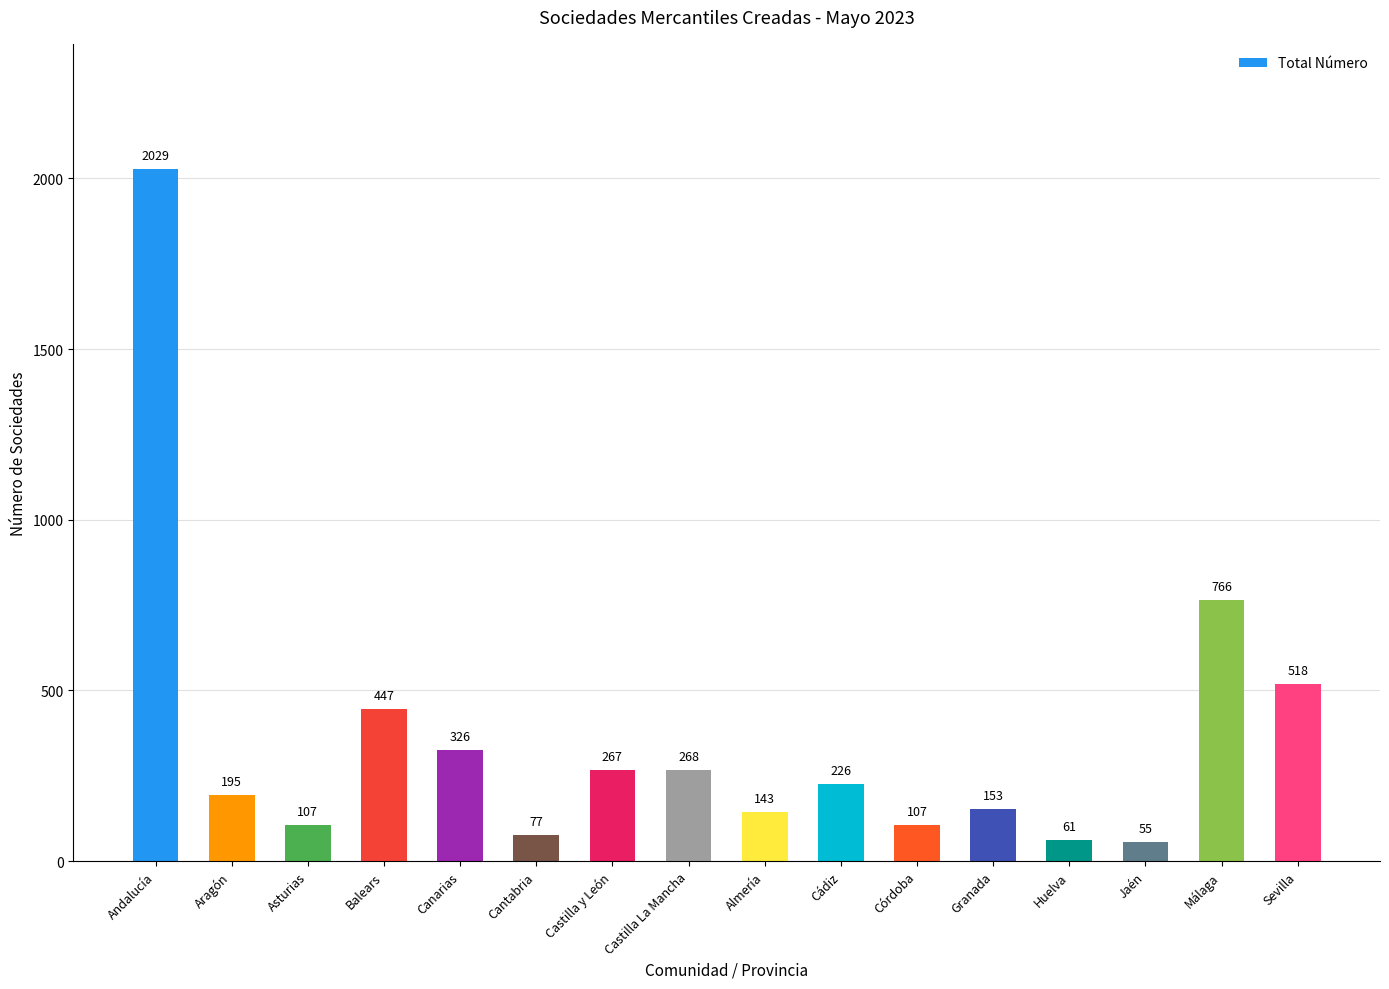

Where does the data first go above 226?

Andalucía